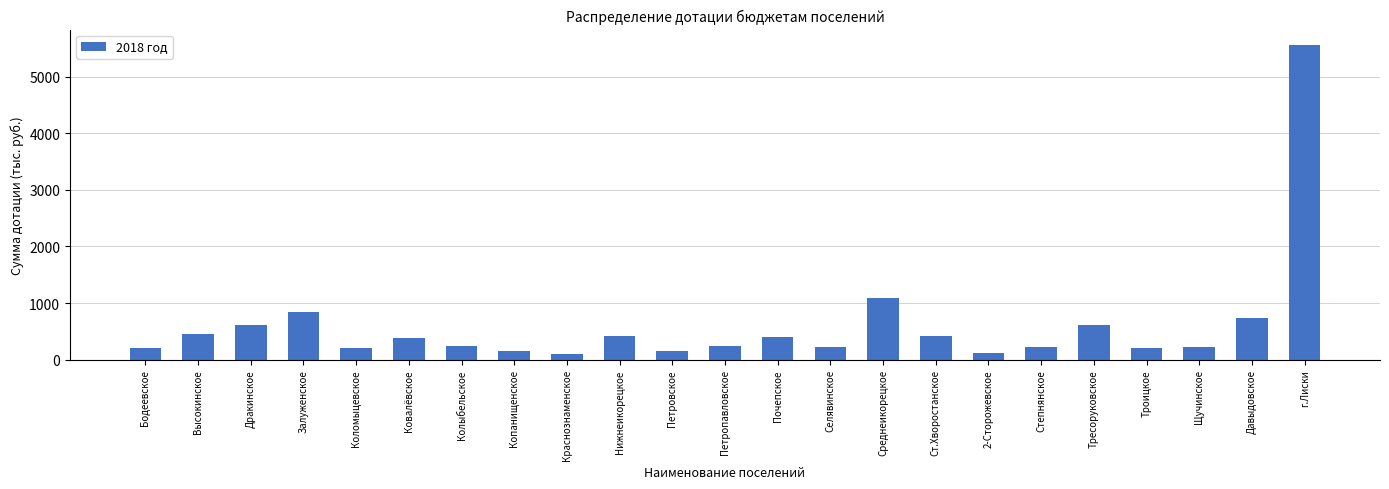

What is the label of the 23rd bar from the left?

г.Лиски